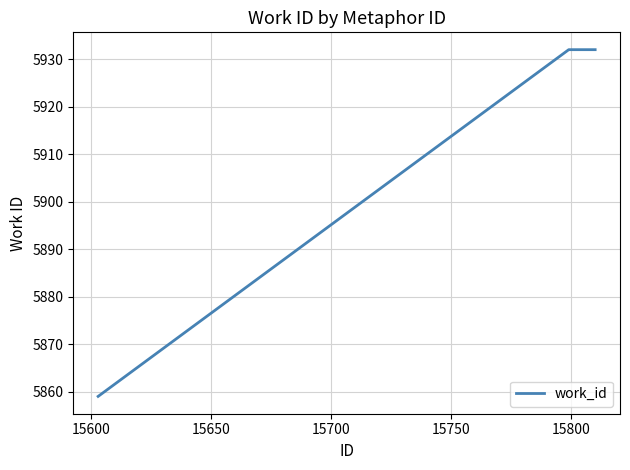

What is the greatest value displayed?

5932